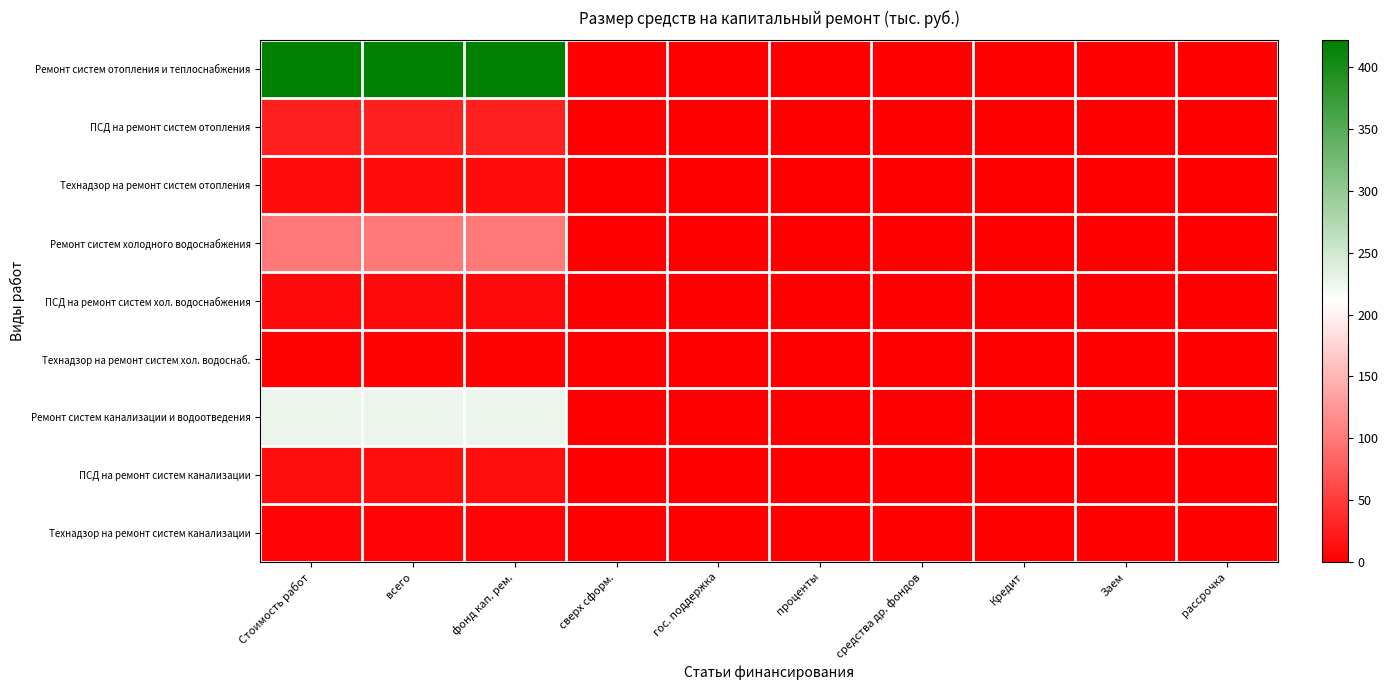

Reading right to left, extract all data points from this chart.

Ремонт систем отопления и теплоснабжения: рассрочка=0.0	Заем=0.0	Кредит=0.0	средства др. фондов=0.0	проценты=0.0	гос. поддержка=0.0	сверх сформ.=0.0	фонд кап. рем.=421.5	всего=421.5	Стоимость работ=421.5
ПСД на ремонт систем отопления: рассрочка=0.0	Заем=0.0	Кредит=0.0	средства др. фондов=0.0	проценты=0.0	гос. поддержка=0.0	сверх сформ.=0.0	фонд кап. рем.=27.8	всего=27.8	Стоимость работ=27.8
Технадзор на ремонт систем отопления: рассрочка=0.0	Заем=0.0	Кредит=0.0	средства др. фондов=0.0	проценты=0.0	гос. поддержка=0.0	сверх сформ.=0.0	фонд кап. рем.=10.2	всего=10.2	Стоимость работ=10.2
Ремонт систем холодного водоснабжения: рассрочка=0.0	Заем=0.0	Кредит=0.0	средства др. фондов=0.0	проценты=0.0	гос. поддержка=0.0	сверх сформ.=0.0	фонд кап. рем.=100.8	всего=100.8	Стоимость работ=100.8
ПСД на ремонт систем хол. водоснабжения: рассрочка=0.0	Заем=0.0	Кредит=0.0	средства др. фондов=0.0	проценты=0.0	гос. поддержка=0.0	сверх сформ.=0.0	фонд кап. рем.=9.5	всего=9.5	Стоимость работ=9.5
Технадзор на ремонт систем хол. водоснаб.: рассрочка=0.0	Заем=0.0	Кредит=0.0	средства др. фондов=0.0	проценты=0.0	гос. поддержка=0.0	сверх сформ.=0.0	фонд кап. рем.=2.2	всего=2.2	Стоимость работ=2.2
Ремонт систем канализации и водоотведения: рассрочка=0.0	Заем=0.0	Кредит=0.0	средства др. фондов=0.0	проценты=0.0	гос. поддержка=0.0	сверх сформ.=0.0	фонд кап. рем.=226.4	всего=226.4	Стоимость работ=226.4
ПСД на ремонт систем канализации: рассрочка=0.0	Заем=0.0	Кредит=0.0	средства др. фондов=0.0	проценты=0.0	гос. поддержка=0.0	сверх сформ.=0.0	фонд кап. рем.=12.6	всего=12.6	Стоимость работ=12.6
Технадзор на ремонт систем канализации: рассрочка=0.0	Заем=0.0	Кредит=0.0	средства др. фондов=0.0	проценты=0.0	гос. поддержка=0.0	сверх сформ.=0.0	фонд кап. рем.=4.9	всего=4.9	Стоимость работ=4.9